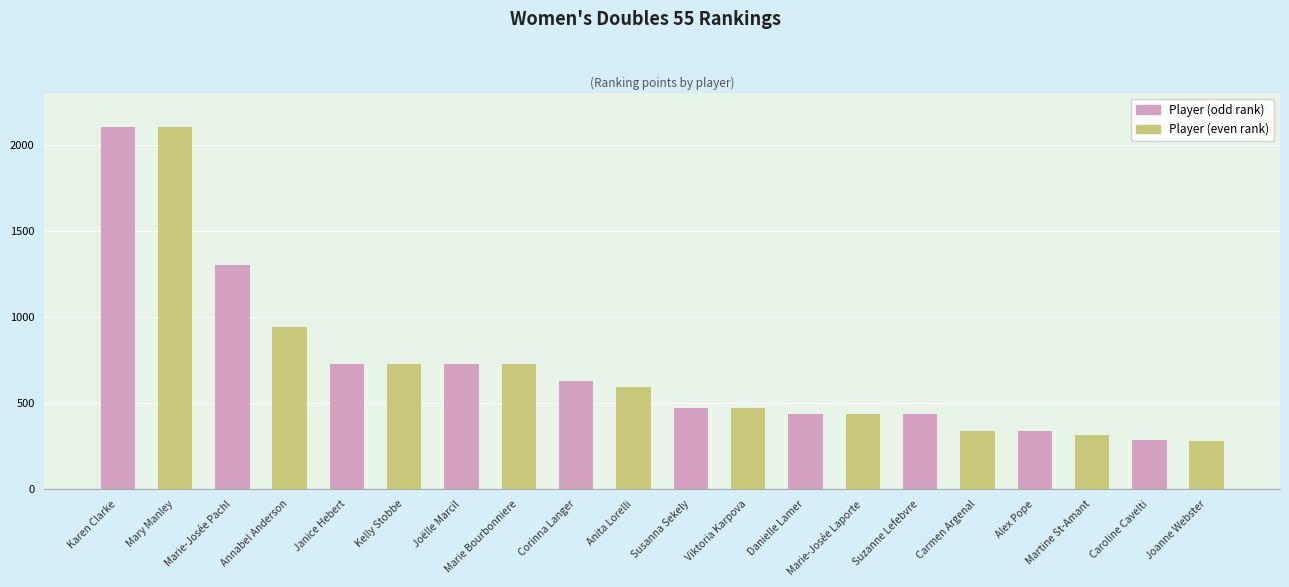

The value at Corinna Langer is 630.0. True or false?

True